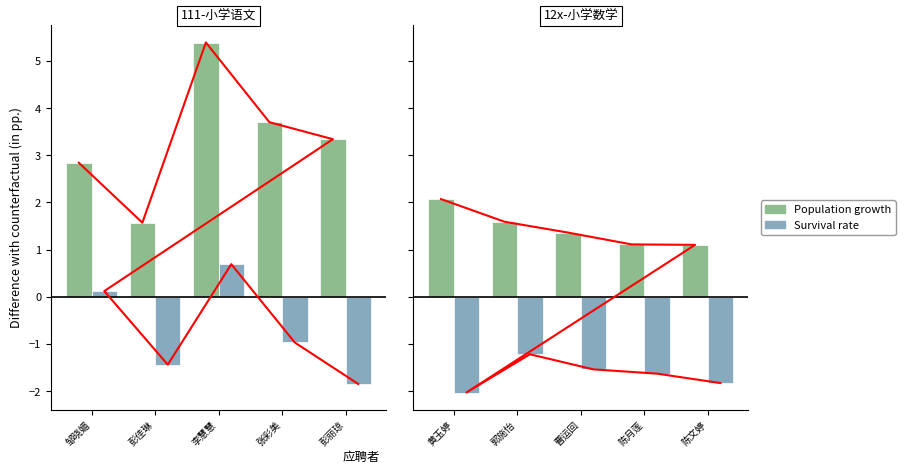

What position from the right is 曹运回?

3